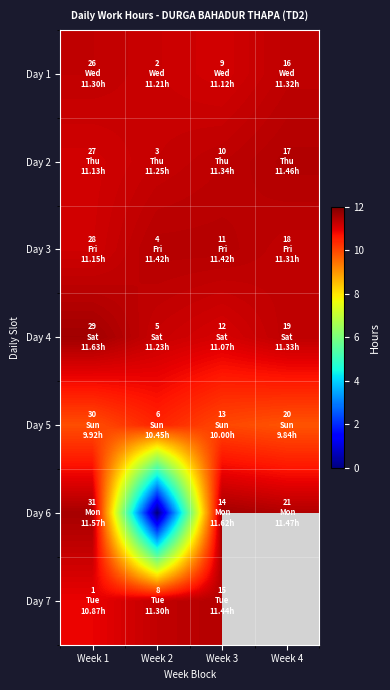

Which series has the widest spread of values?

Day 6